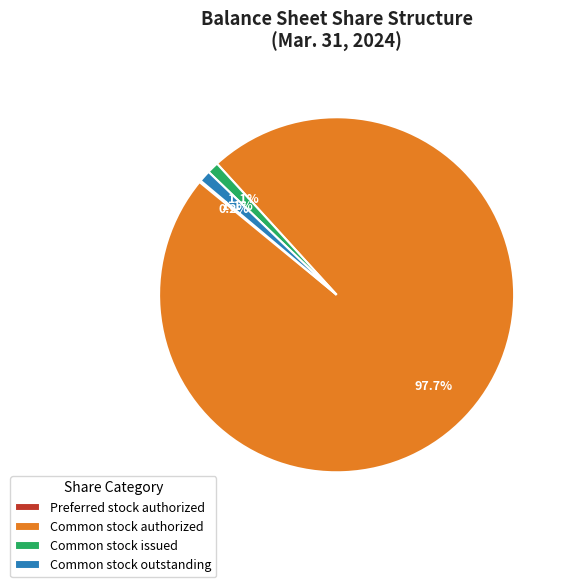

What portion of the pie excludes Common stock outstanding?

98.9%